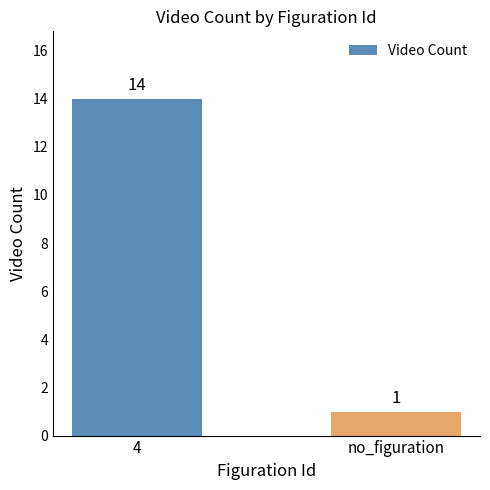

True or false: the data shows 24 at 4.

False